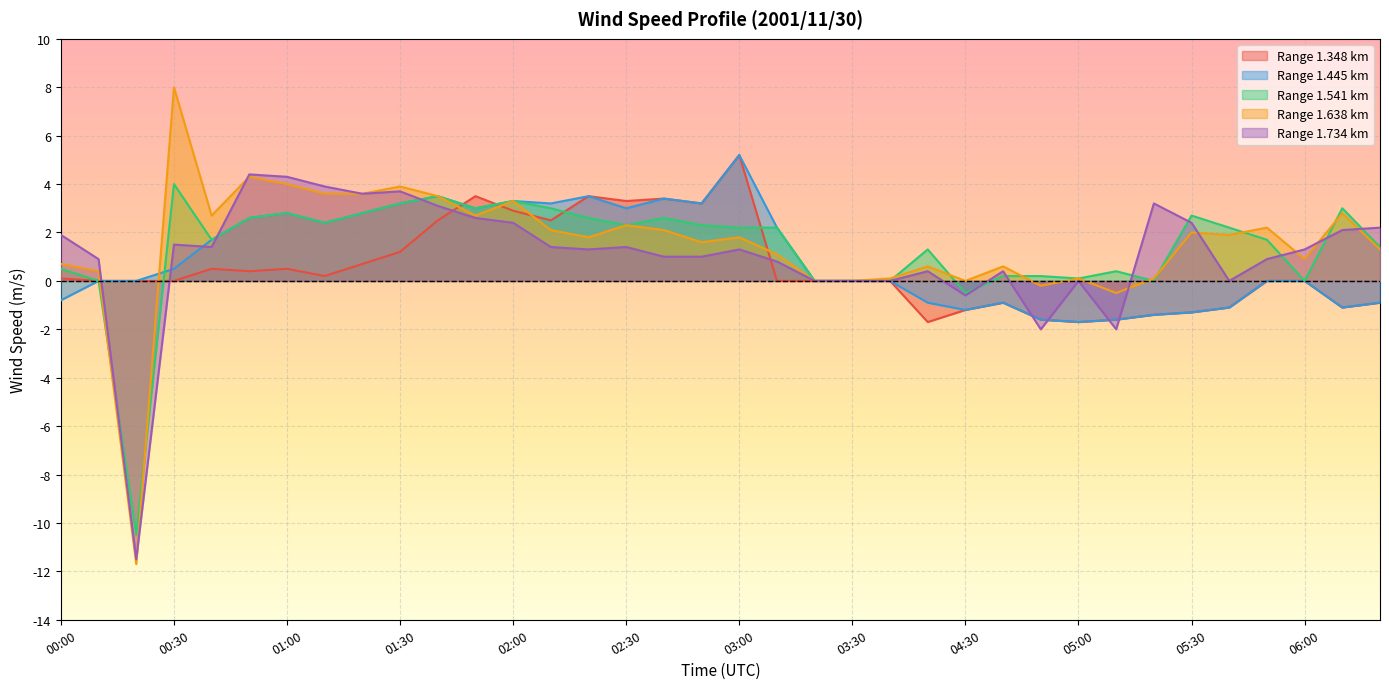

Which series has the largest range (max minus min)?

Range 1.638 km